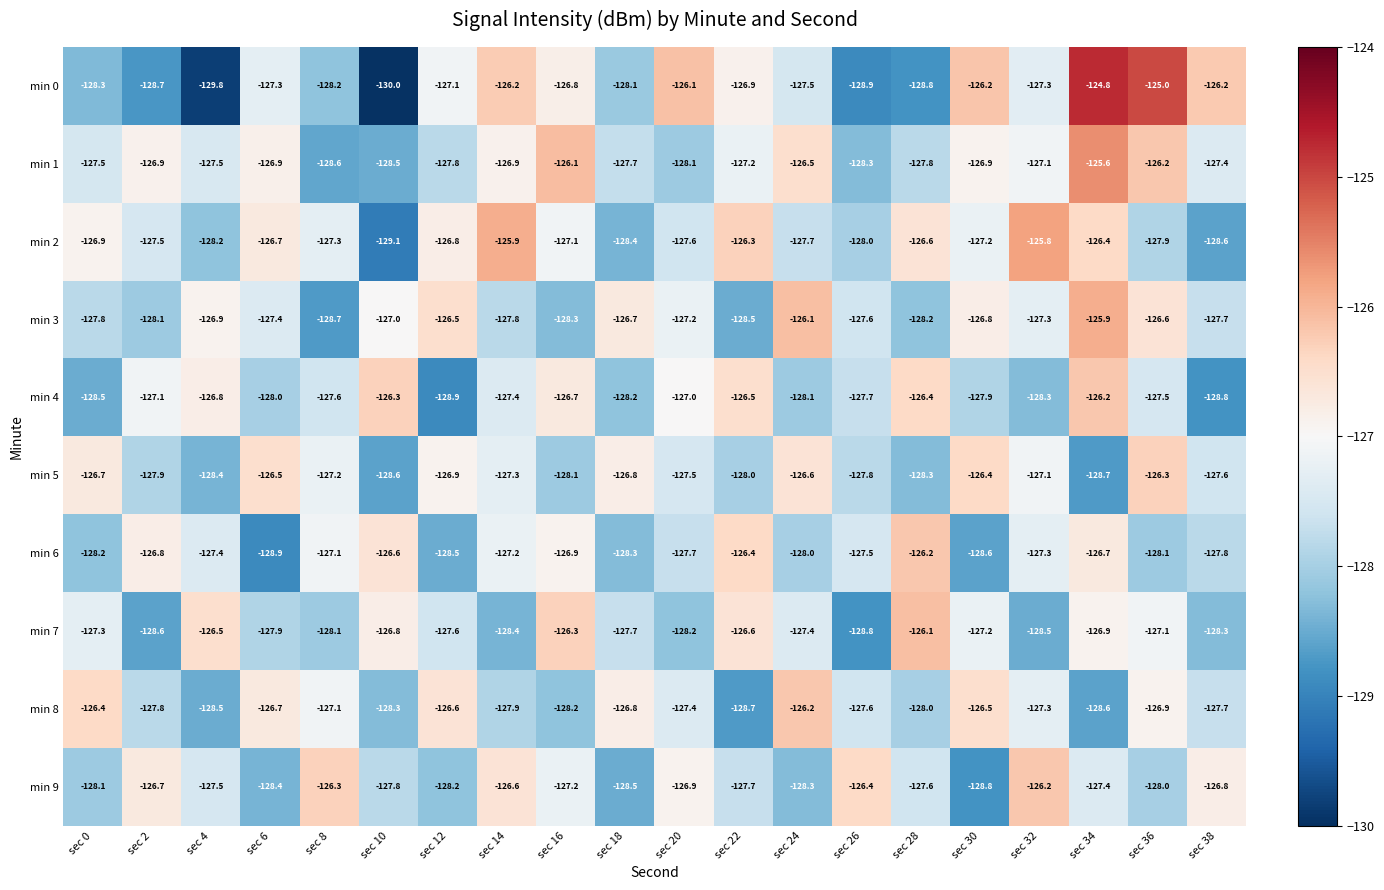

What is the sum of all min 5 values?

-2548.7